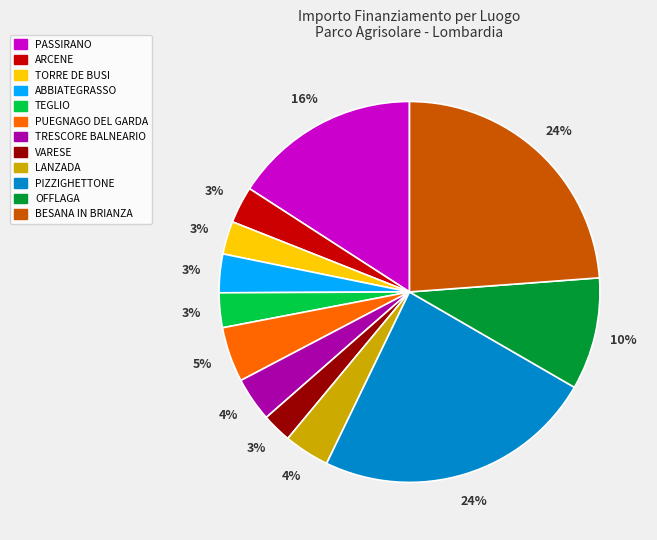

To the nearest percent, what is the difference between the TORRE DE BUSI and PUEGNAGO DEL GARDA slice percentages?

2%